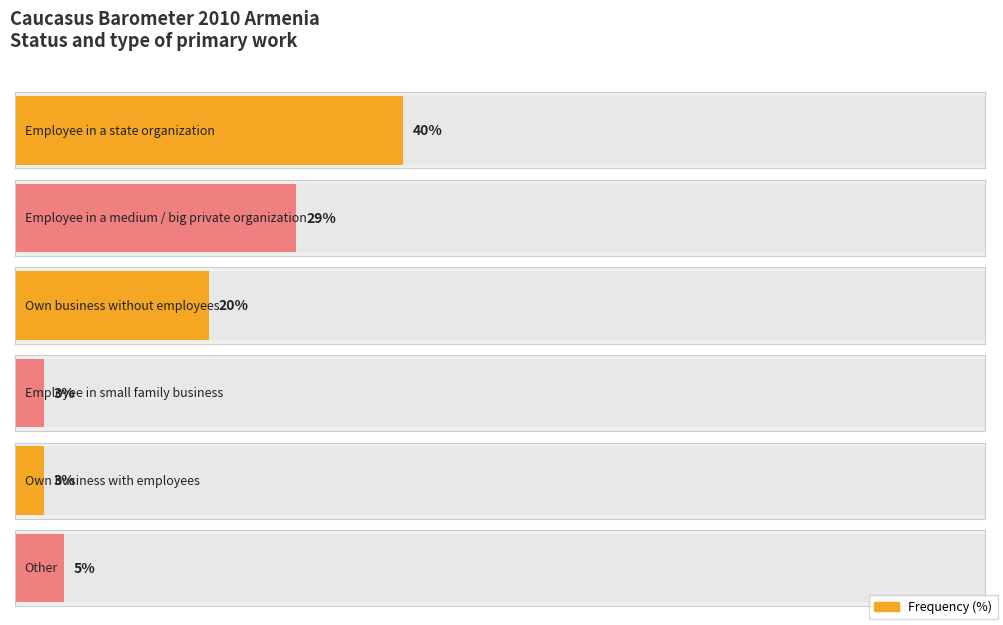

Reading left to right, extract all data points from this chart.

Employee in a state organization=40	Employee in a medium / big private organization=29	Own business without employees=20	Employee in small family business=3	Own business with employees=3	Other=5